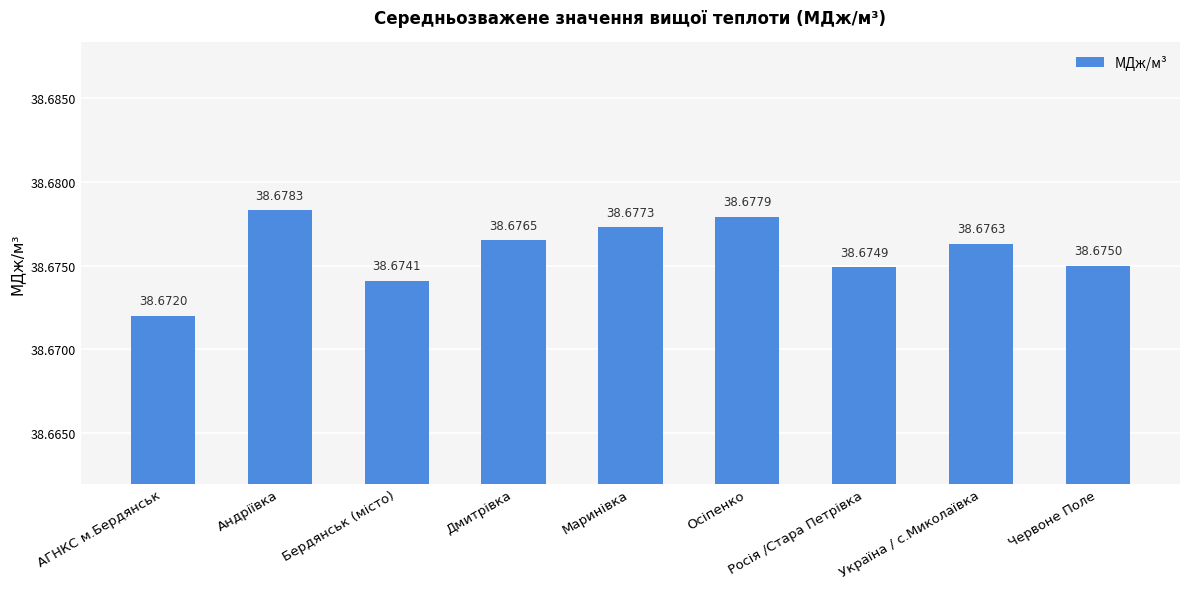

How many distinct data groups are displayed?

1